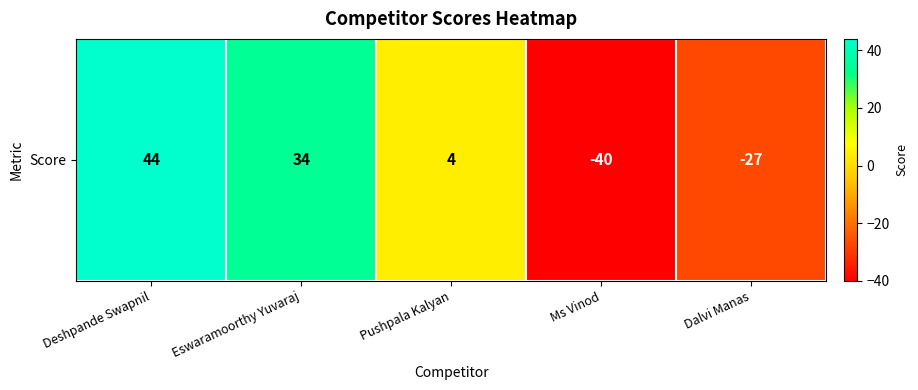

The chart shows a value of 34 at Eswaramoorthy Yuvaraj. True or false?

True